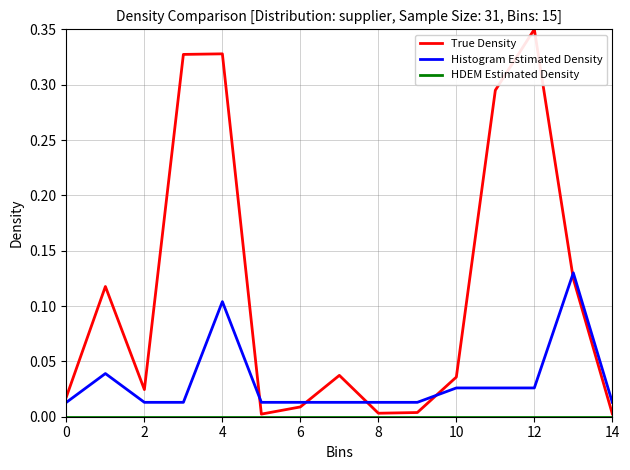

Which series has the largest total across all categories?

True Density